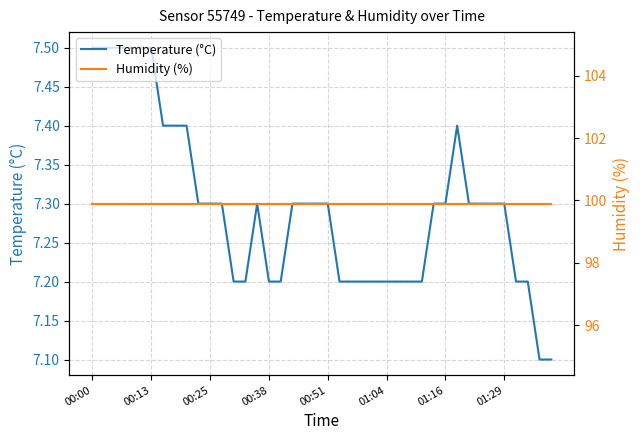

How many distinct data groups are displayed?

2